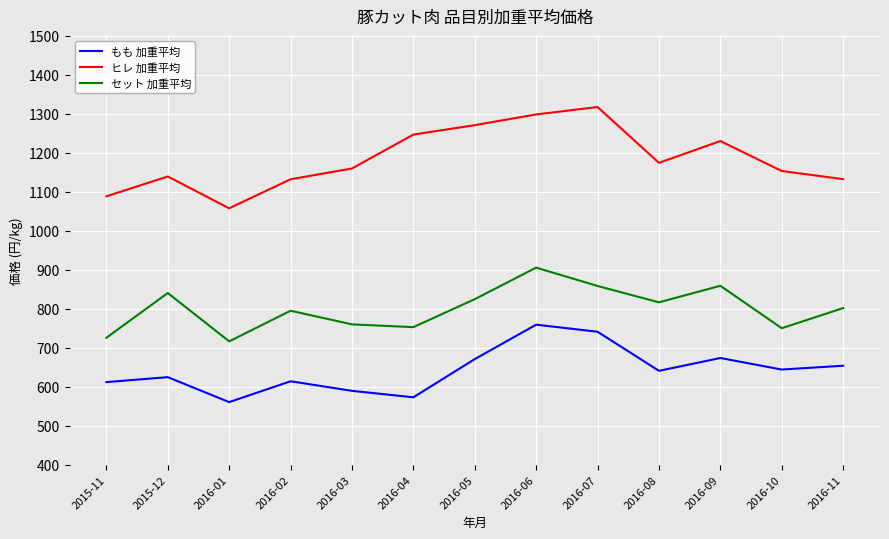

True or false: もも 加重平均 and ヒレ 加重平均 cross at least once.

False